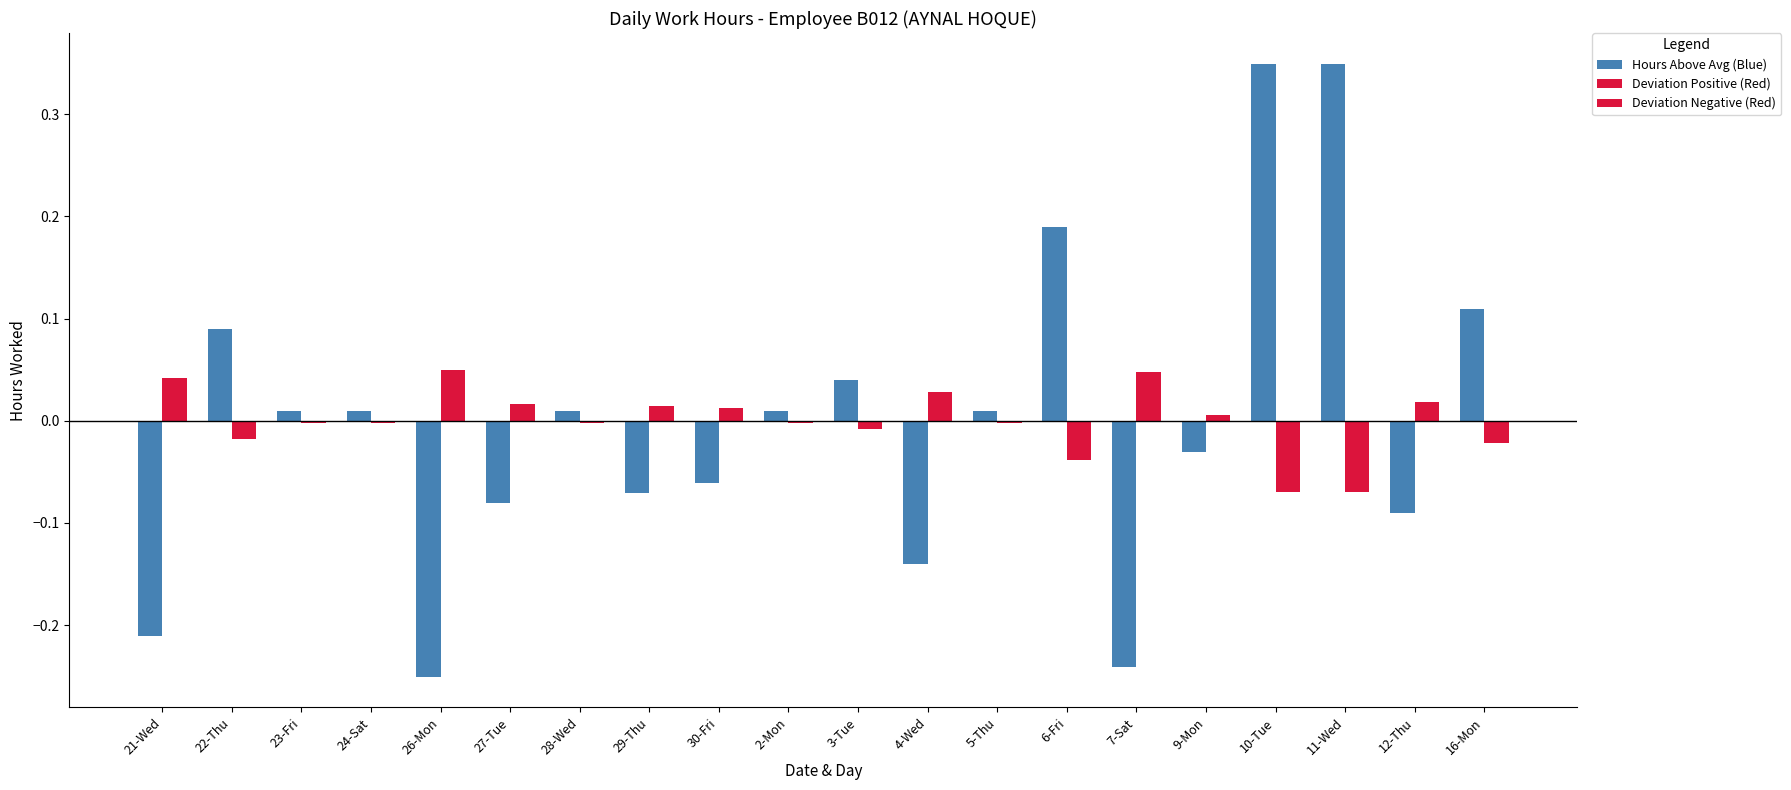

How many categories are shown in the chart?

20